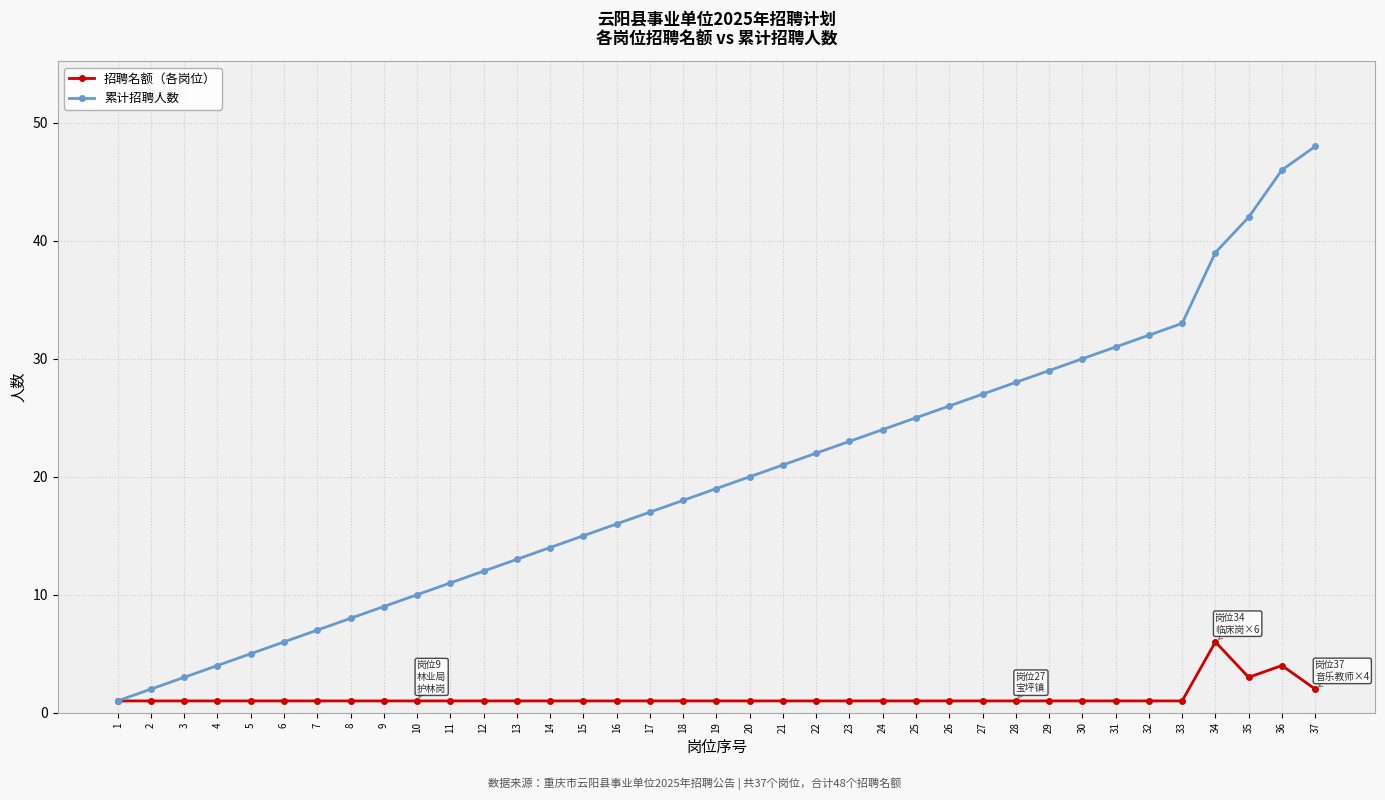

What is the spread (max minus min) of values at 32?

31